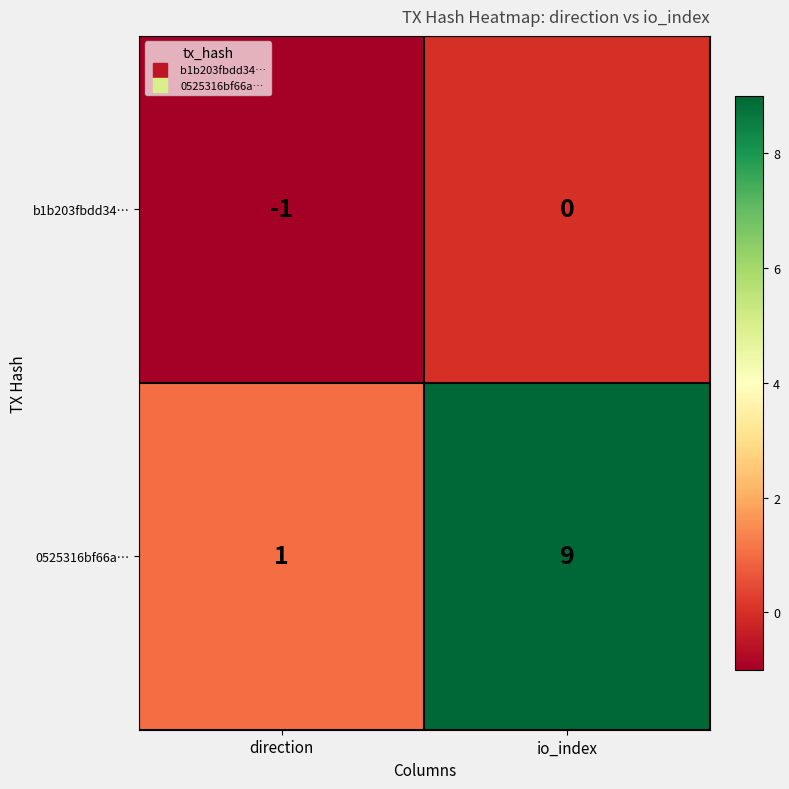

What is the minimum value shown in the chart?

-1